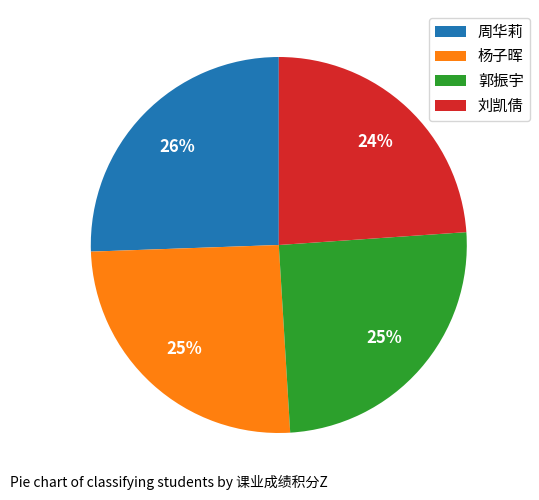

Is the sum of 刘凯倩 and 郭振宇 greater than half?

No